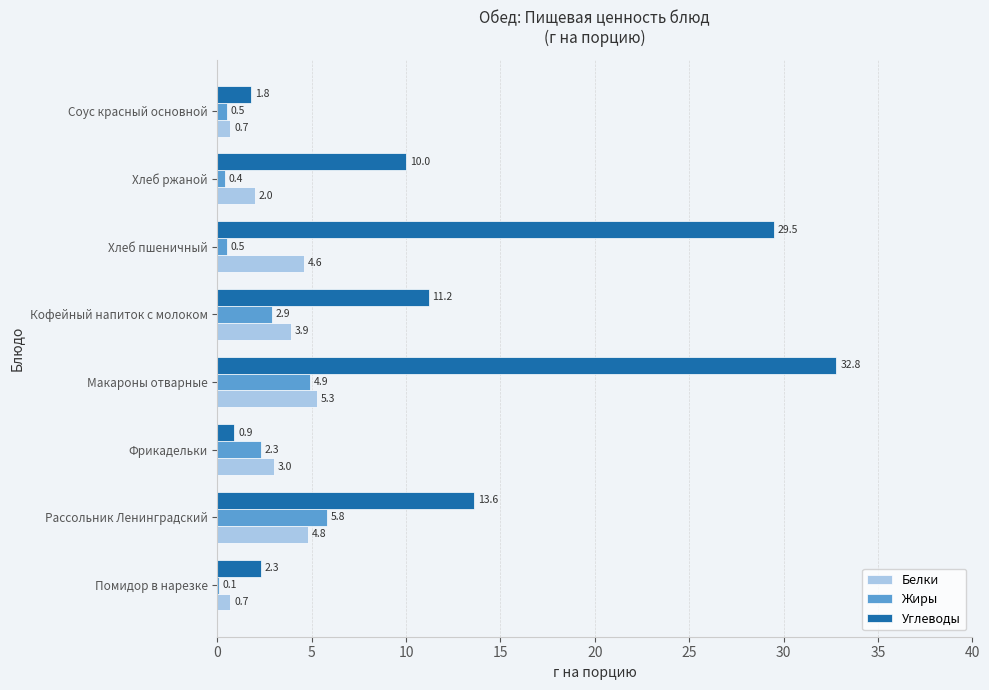

Between Помидор в нарезке and Хлеб ржаной, which series saw the biggest shift?

Углеводы